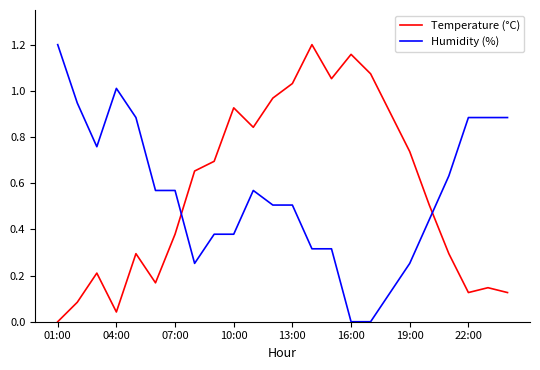

Which series has the largest total across all categories?

Temperature (°C)